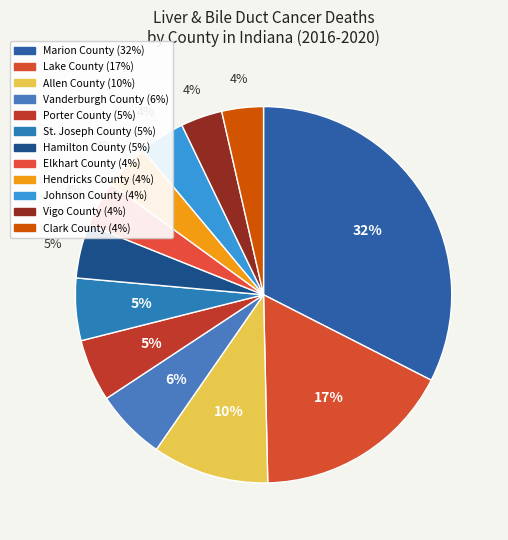

To the nearest percent, what portion does Lake County represent?

17%